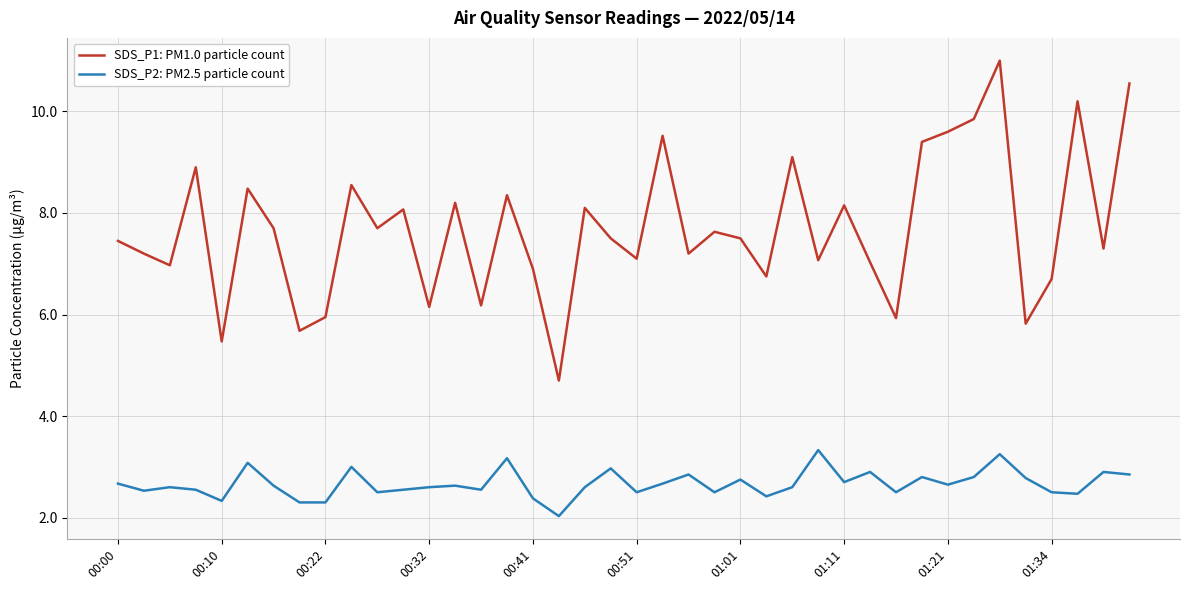

True or false: SDS_P2: PM2.5 particle count and SDS_P1: PM1.0 particle count intersect in this chart.

False